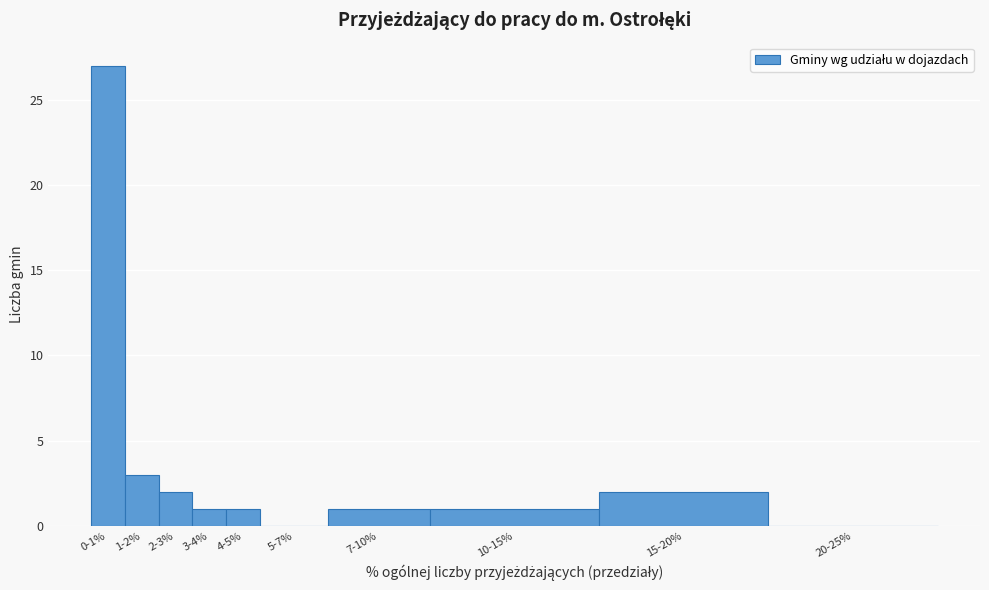

Reading left to right, list all the values displayed in this chart.

0-1%=27	1-2%=3	2-3%=2	3-4%=1	4-5%=1	5-7%=0	7-10%=1	10-15%=1	15-20%=2	20-25%=0